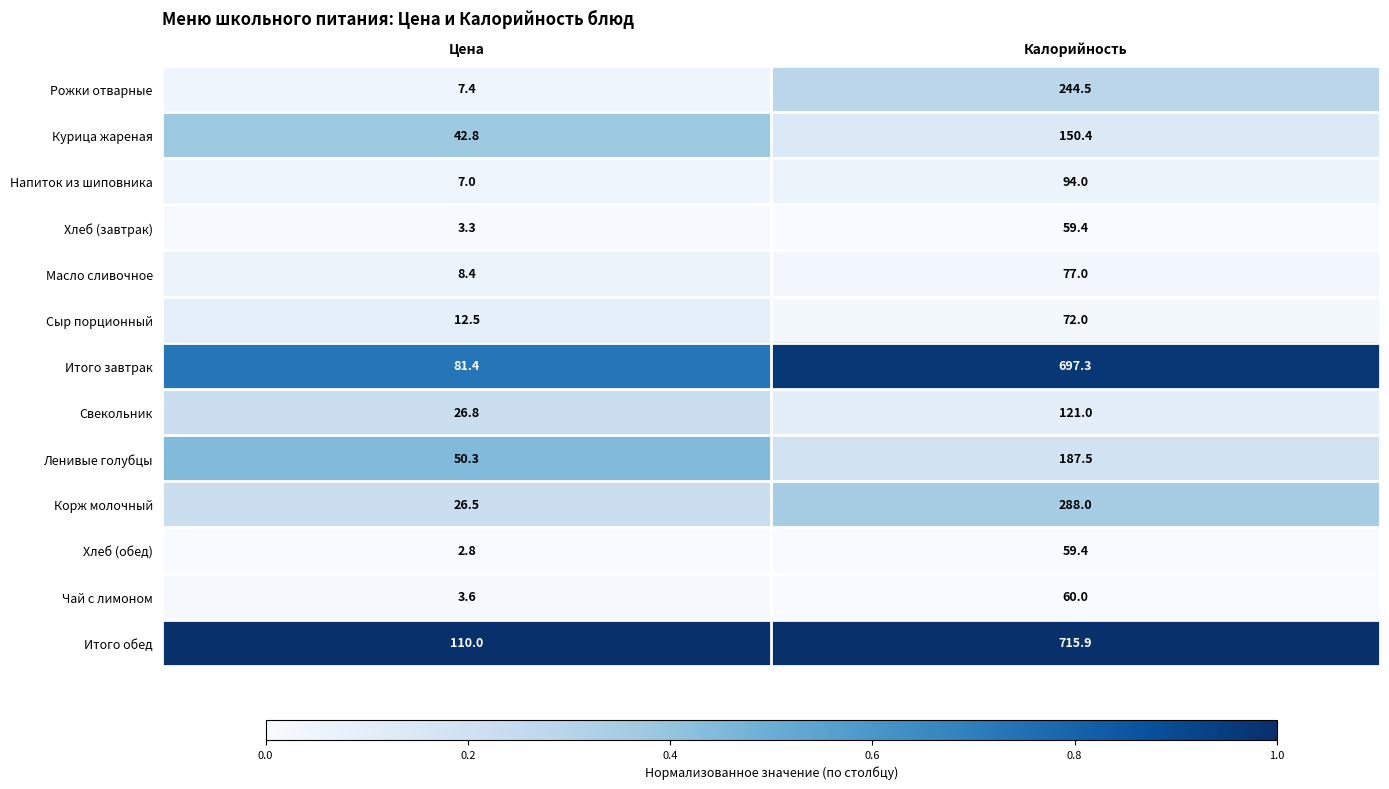

What is the sum of all Свекольник values?

147.8